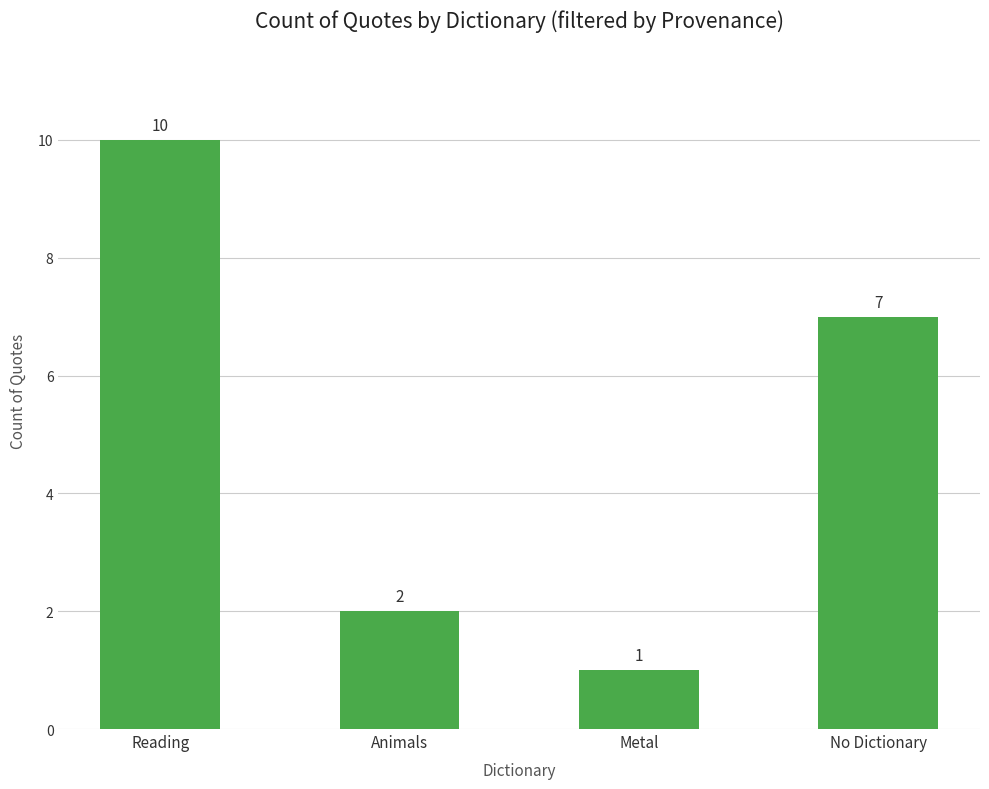

What is the sum of all values?

20